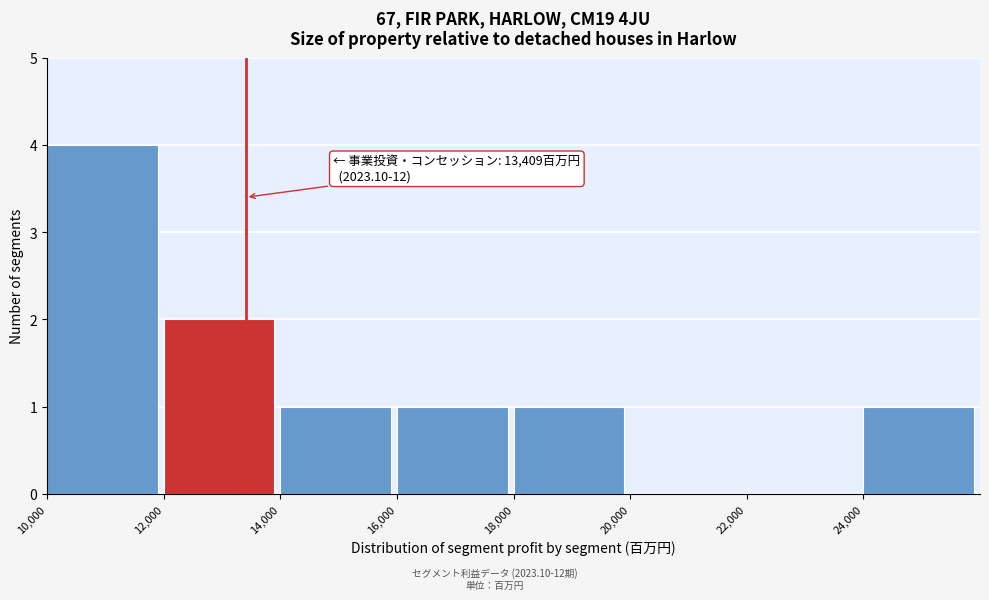

Which range on the x-axis has the tallest bar?

10000 to 12000